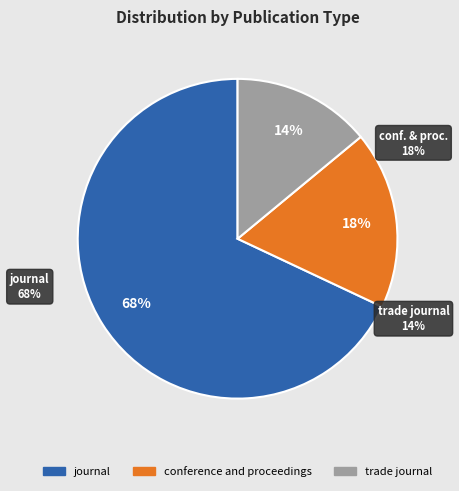

How many segments does this pie chart have?

3